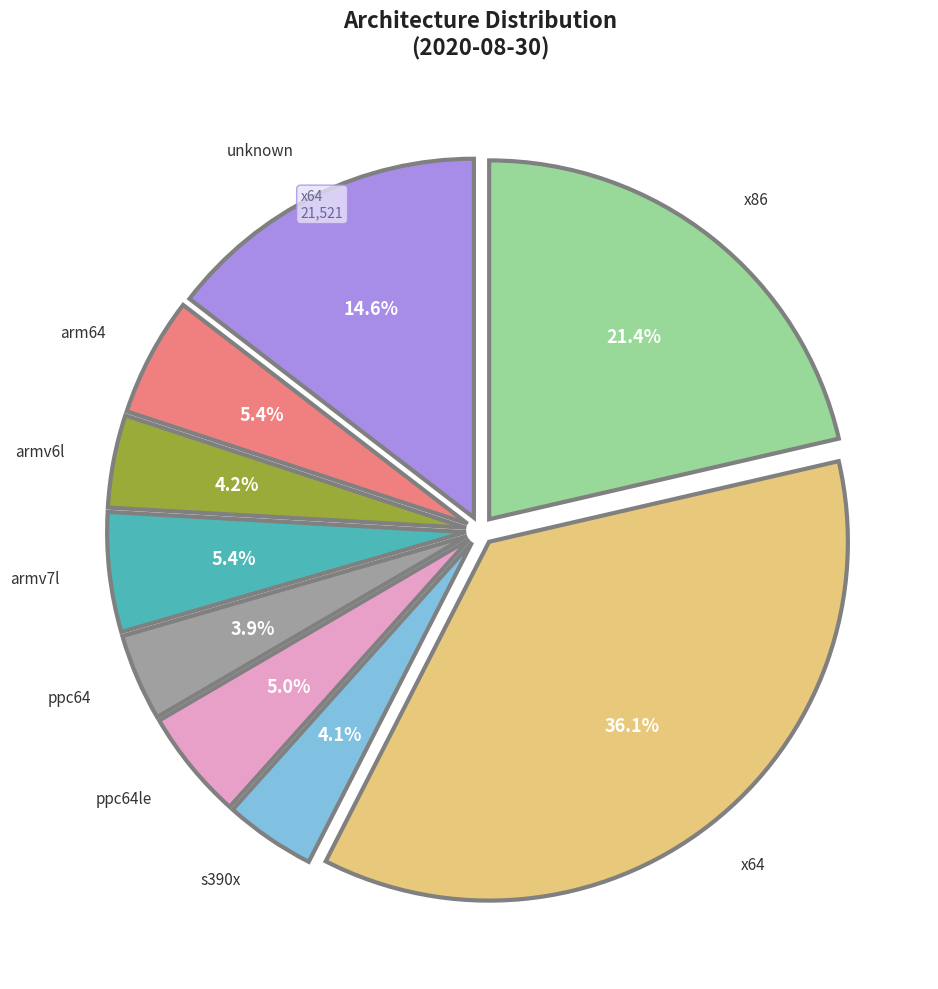

To the nearest percent, what is the difference between the largest and smallest slice percentages?

32%